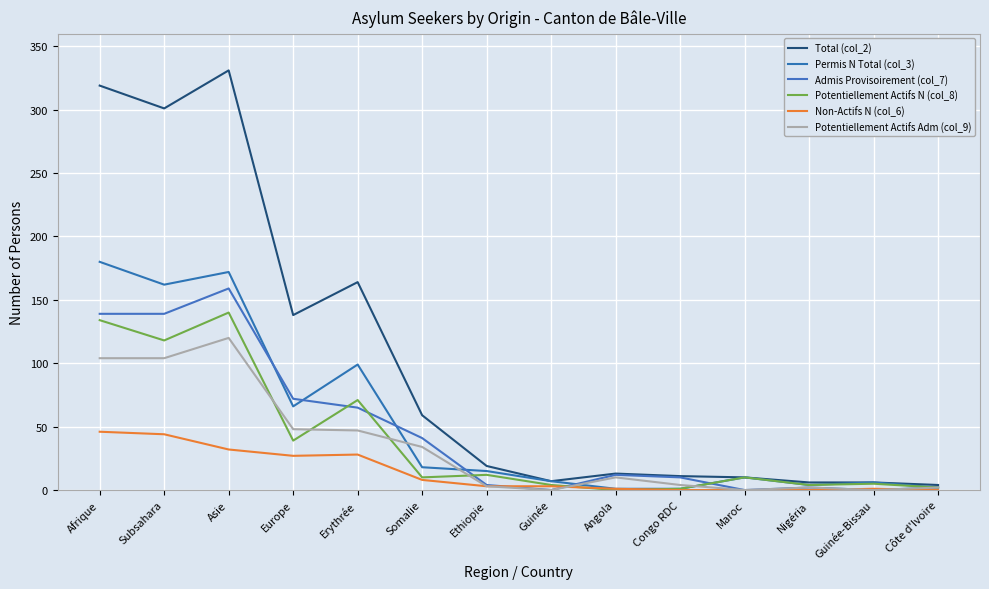

Reading left to right, extract all data points from this chart.

Total (col_2): 319	301	331	138	164	59	19	7	13	11	10	6	6	4
Permis N Total (col_3): 180	162	172	66	99	18	15	7	1	1	10	4	6	2
Admis Provisoirement (col_7): 139	139	159	72	65	41	4	0	12	10	0	2	0	2
Potentiellement Actifs N (col_8): 134	118	140	39	71	10	12	4	0	1	10	4	5	2
Non-Actifs N (col_6): 46	44	32	27	28	8	3	3	1	0	0	0	1	0
Potentiellement Actifs Adm (col_9): 104	104	120	48	47	34	3	0	10	4	0	2	0	2